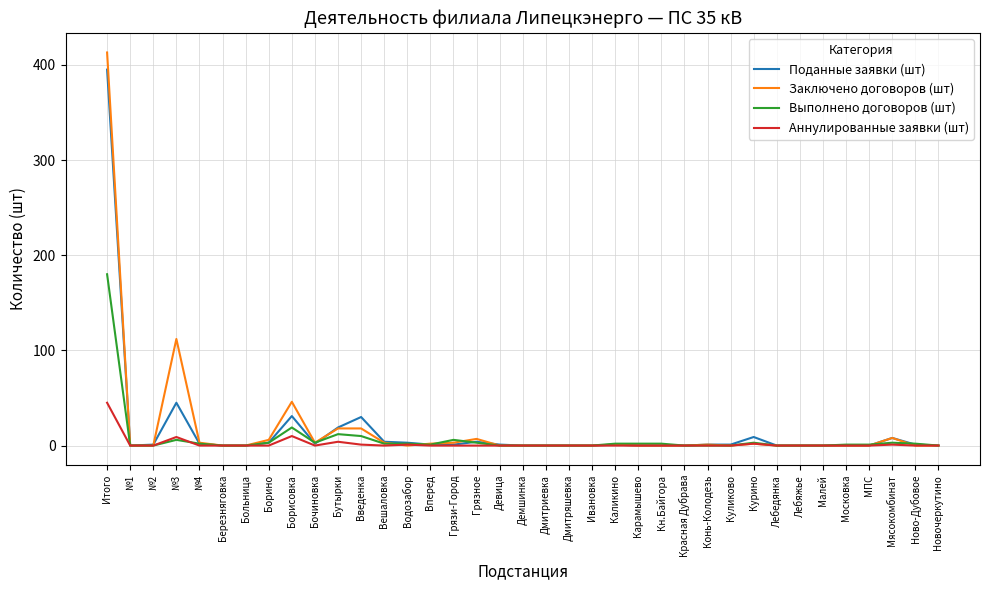

At how many categories does at least one series exceed 82?

2